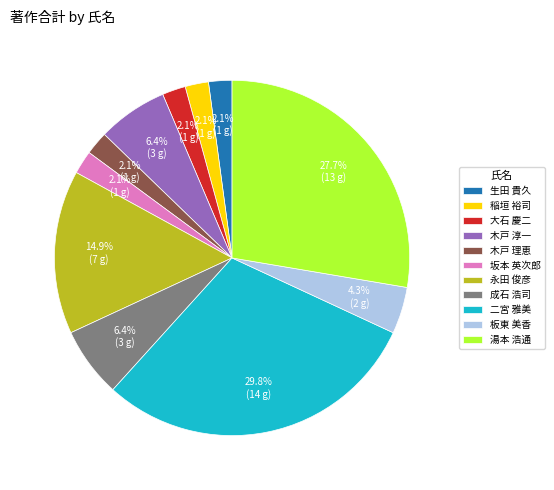

What portion of the pie excludes 稲垣 裕司?

97.9%